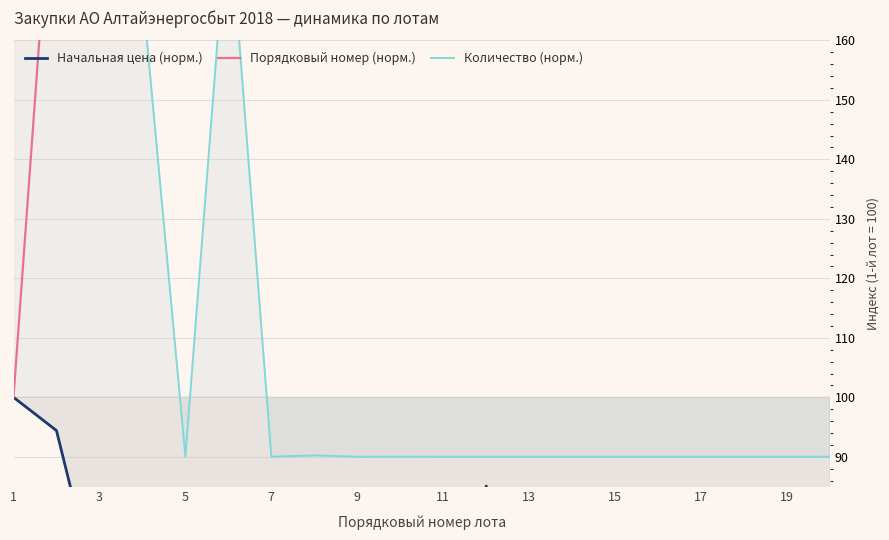

What is the difference between the Количество (норм.) values at 15 and 11?

0.2